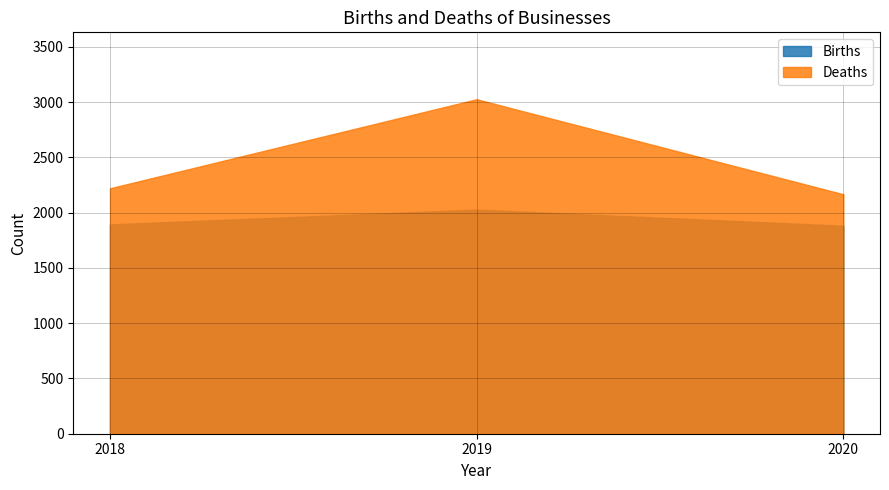

Between 2018 and 2019, which is larger?

2019